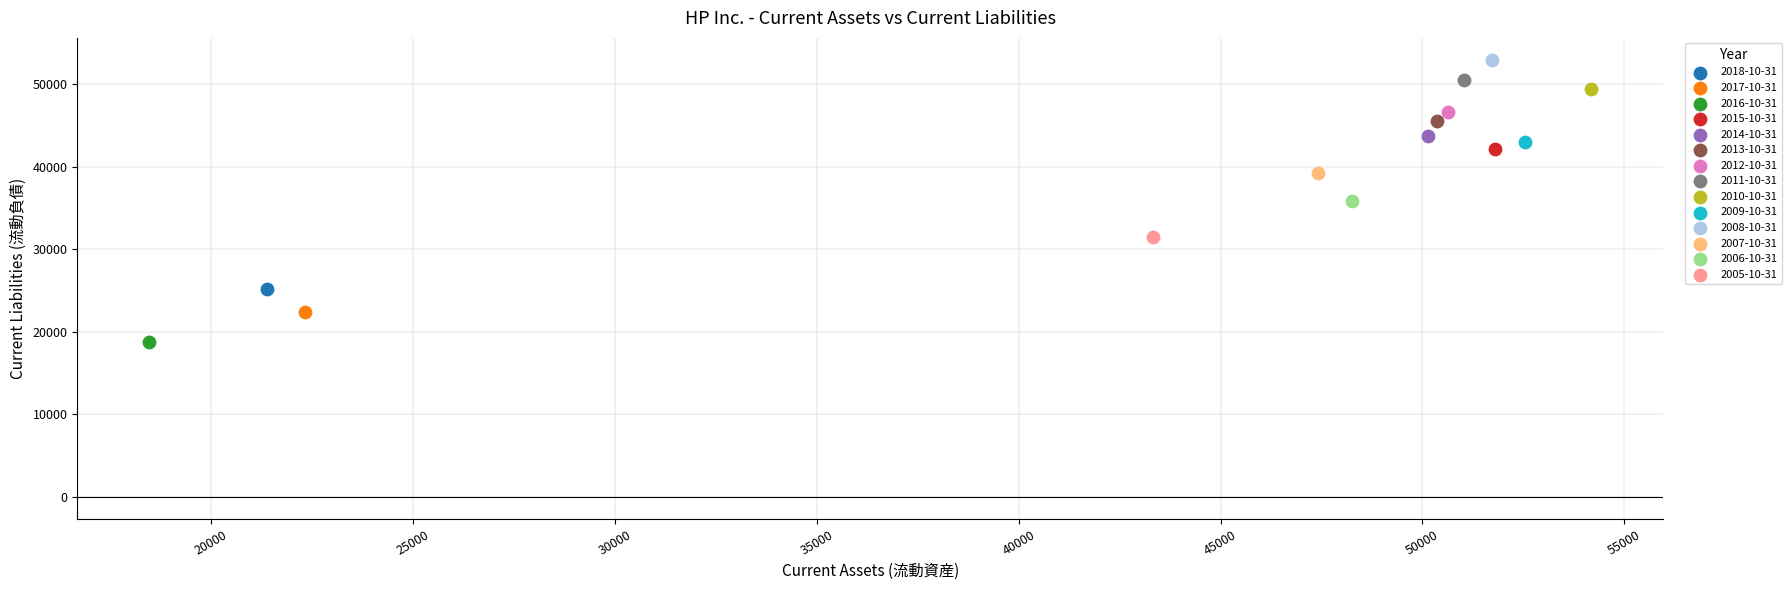

What are all the series names shown in the legend?

2018-10-31, 2017-10-31, 2016-10-31, 2015-10-31, 2014-10-31, 2013-10-31, 2012-10-31, 2011-10-31, 2010-10-31, 2009-10-31, 2008-10-31, 2007-10-31, 2006-10-31, 2005-10-31